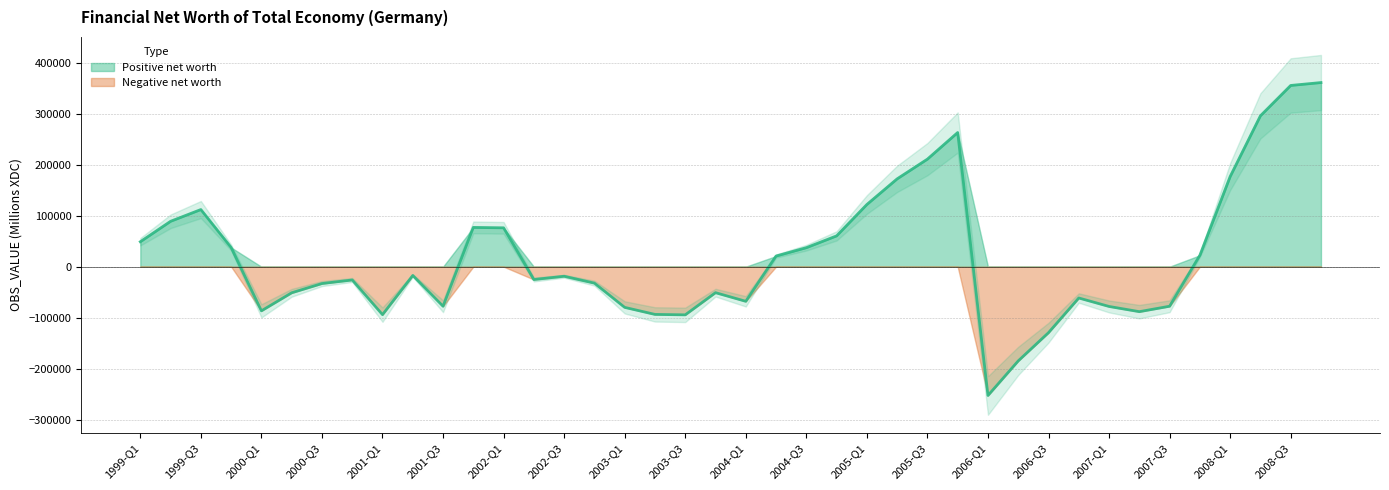

At which category does the chart reach its minimum across all series?

2006-Q1